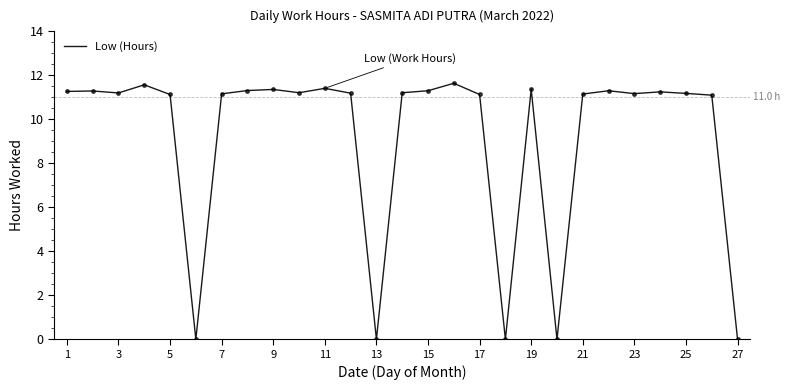

What is the difference between the maximum and minimum values?

11.6